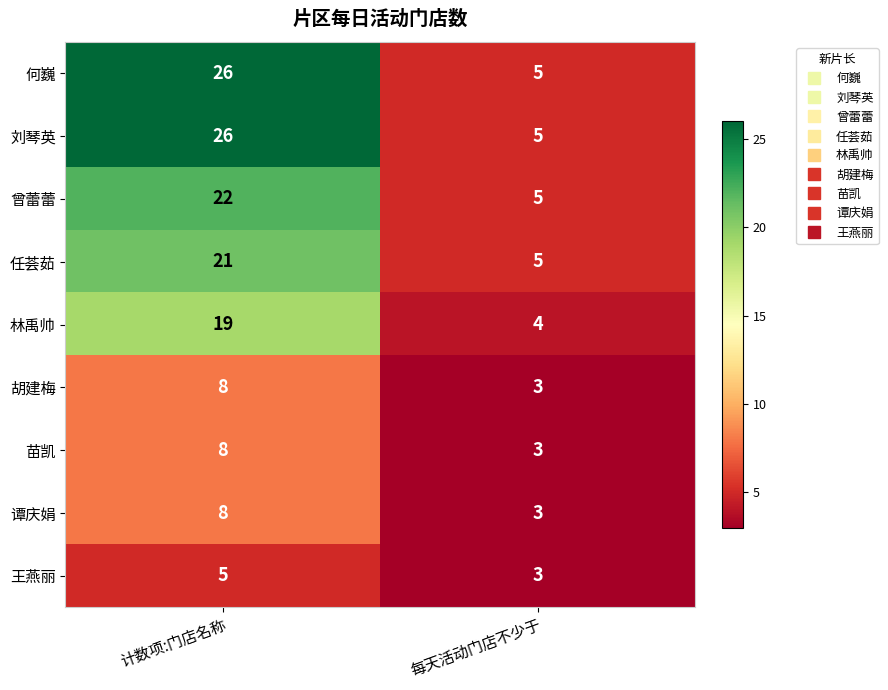

How many series are shown in this chart?

9